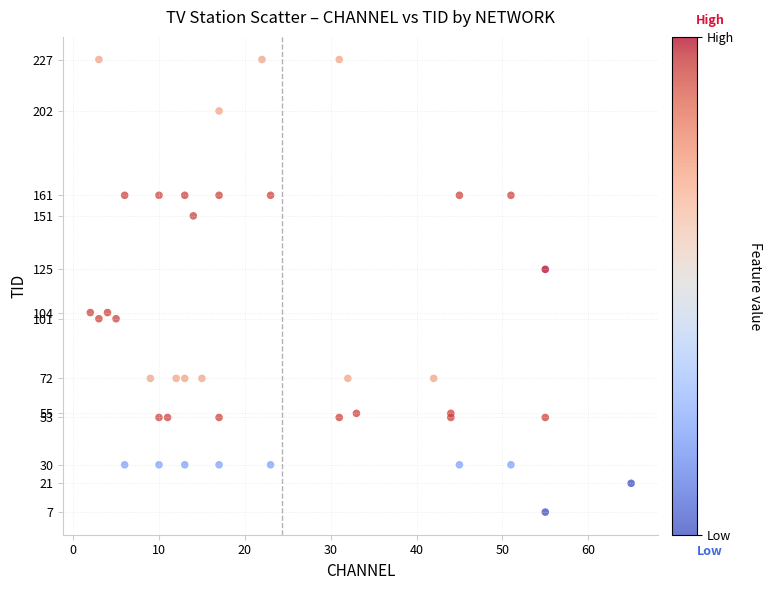

What Y value in the scatter plot is closest to 117?

125